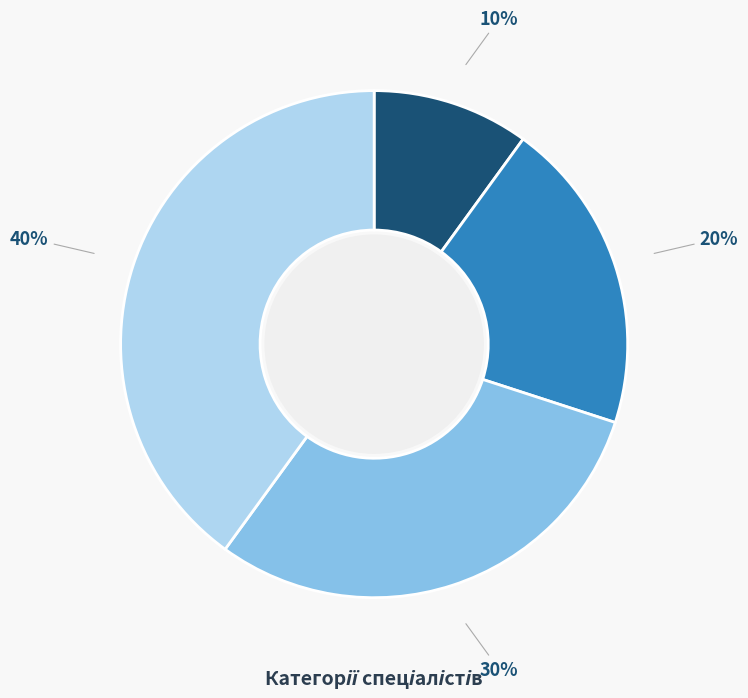

Is there any slice that represents more than half of the pie?

No